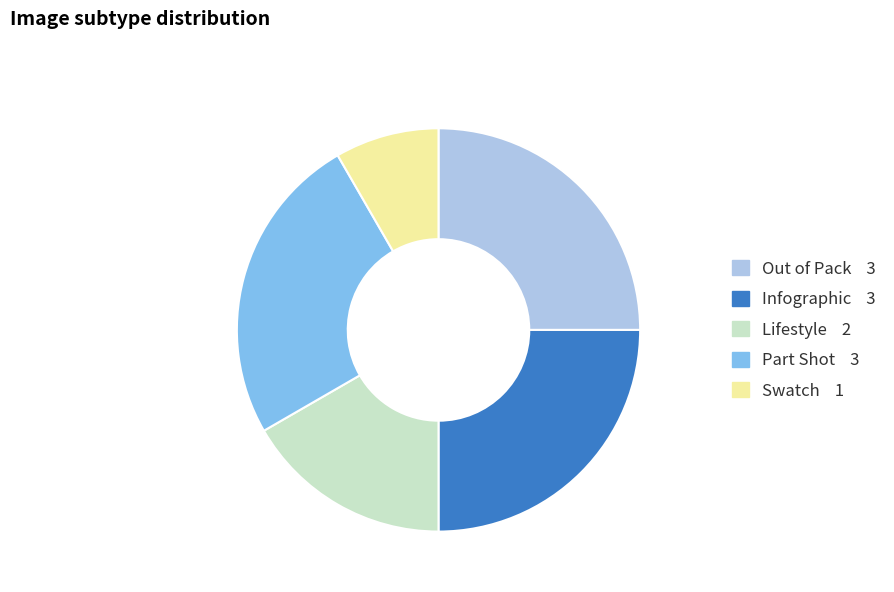

Count the number of slices in the pie.

5